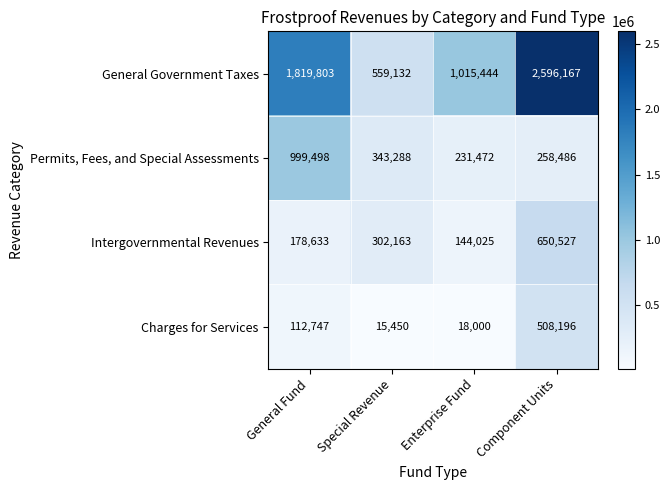

Which series has the largest range (max minus min)?

General Government Taxes